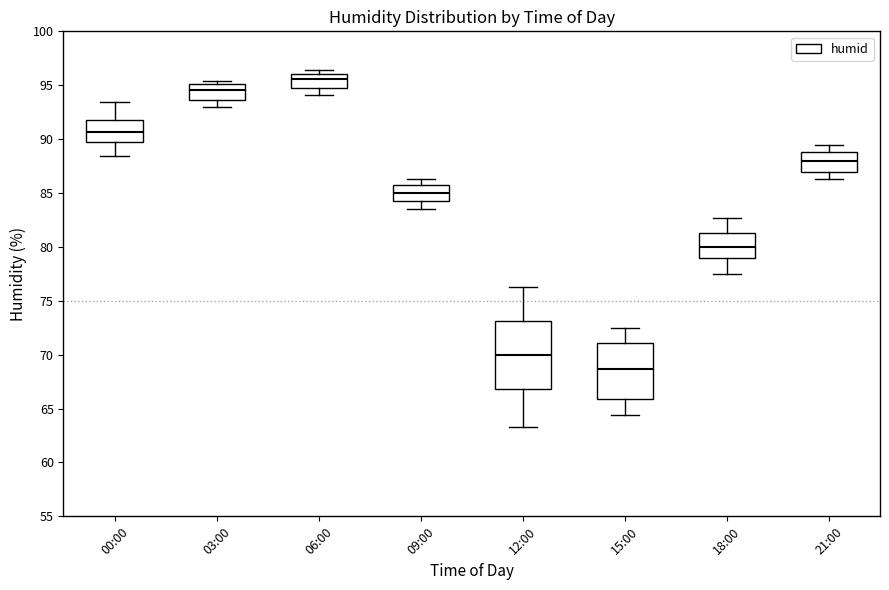

Reading left to right, transcribe this box plot: for each box, give where its median line is, the range the box spans, and where its two whiskers end, as read against the y-axis. The values are not printed on the chart, so give them approximately, as read against the axis.

00:00: median 90.5, box 89.5 to 92.0, whiskers 88.5 to 93.5
03:00: median 94.5, box 93.5 to 95.0, whiskers 93.0 to 95.5
06:00: median 95.5, box 94.5 to 96.0, whiskers 94.0 to 96.5
09:00: median 85.0, box 84.0 to 86.0, whiskers 83.5 to 86.5
12:00: median 70.0, box 67.0 to 73.0, whiskers 63.5 to 76.5
15:00: median 68.5, box 66.0 to 71.0, whiskers 64.5 to 72.5
18:00: median 80.0, box 79.0 to 81.5, whiskers 77.5 to 82.5
21:00: median 88.0, box 87.0 to 89.0, whiskers 86.5 to 89.5